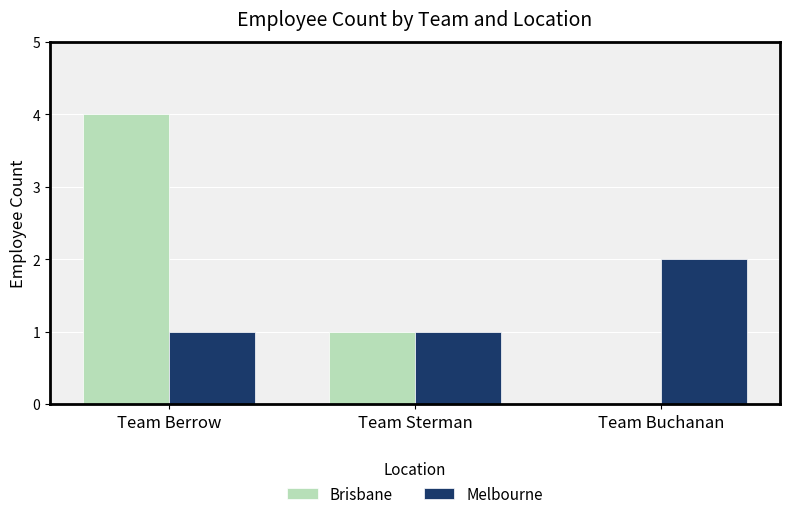

Are the bars grouped side by side (vs. stacked)?

Yes